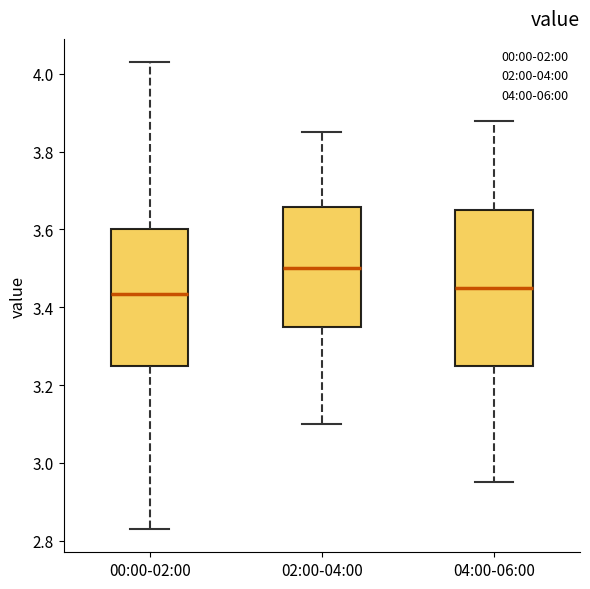

Comparing the boxes themselves (not the whiskers), which one is the tallest?

04:00-06:00